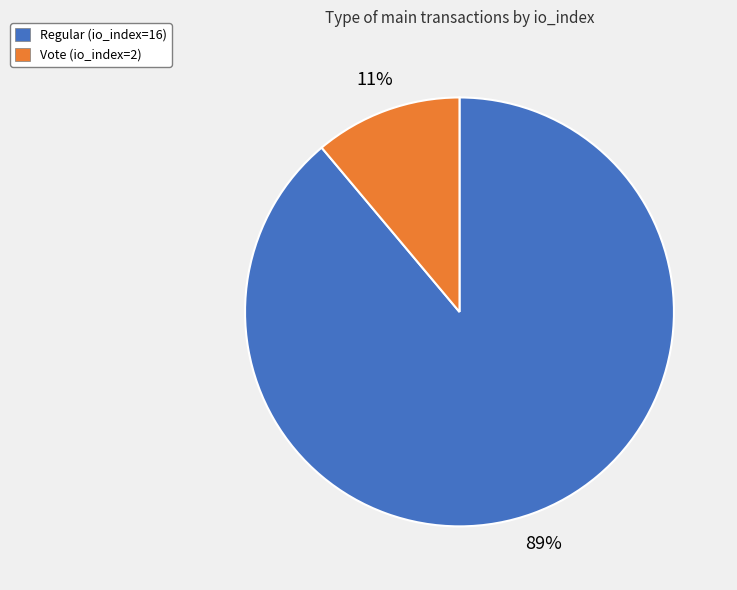

What percentage is the Regular (io_index=16) slice, to the nearest percent?

89%